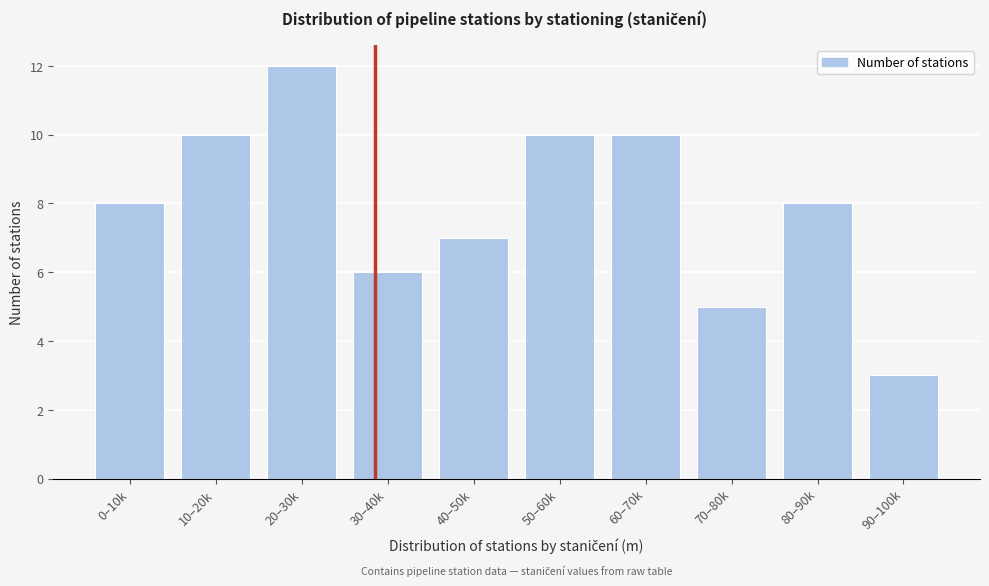

Reading left to right, extract all data points from this chart.

0–10k=8	10–20k=10	20–30k=12	30–40k=6	40–50k=7	50–60k=10	60–70k=10	70–80k=5	80–90k=8	90–100k=3